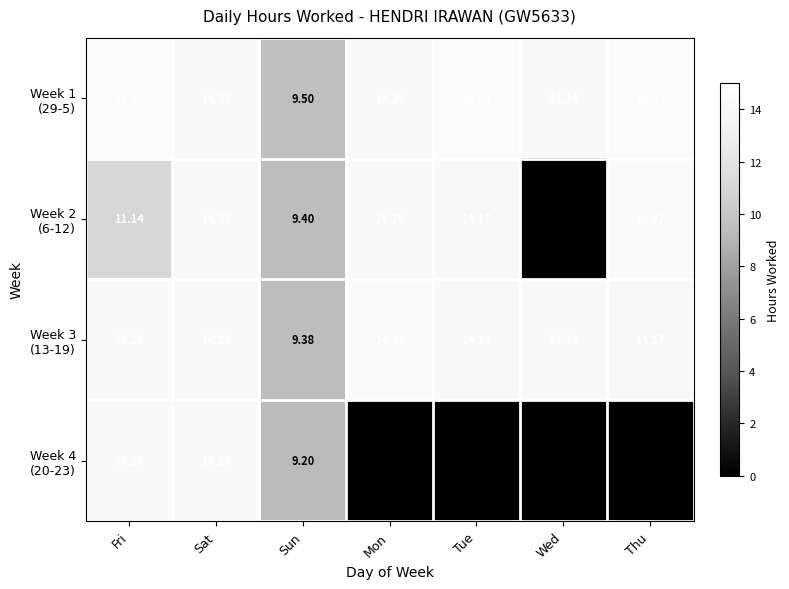

At how many categories does at least one series exceed 4?

7